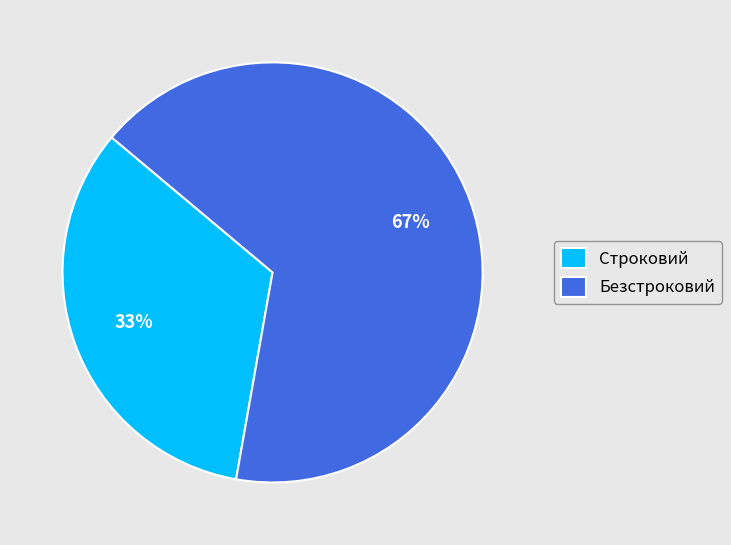

How many segments does this pie chart have?

2